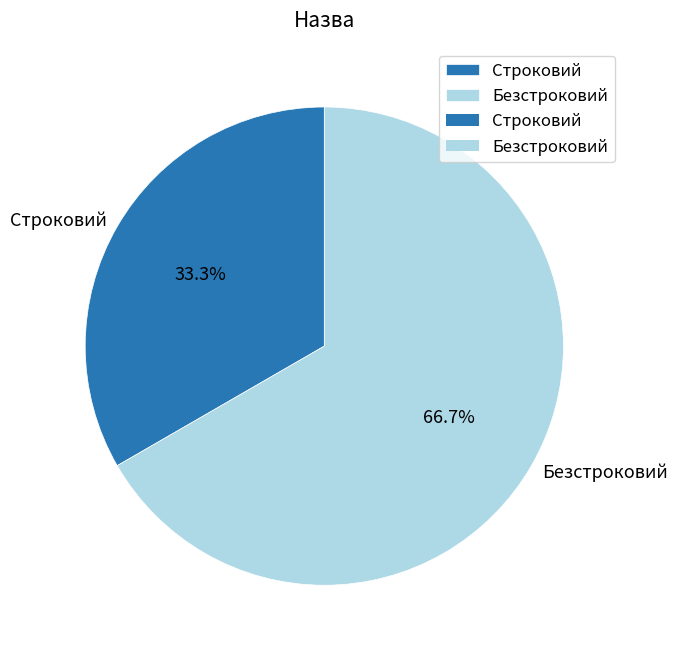

Is Безстроковий the majority of the pie?

Yes